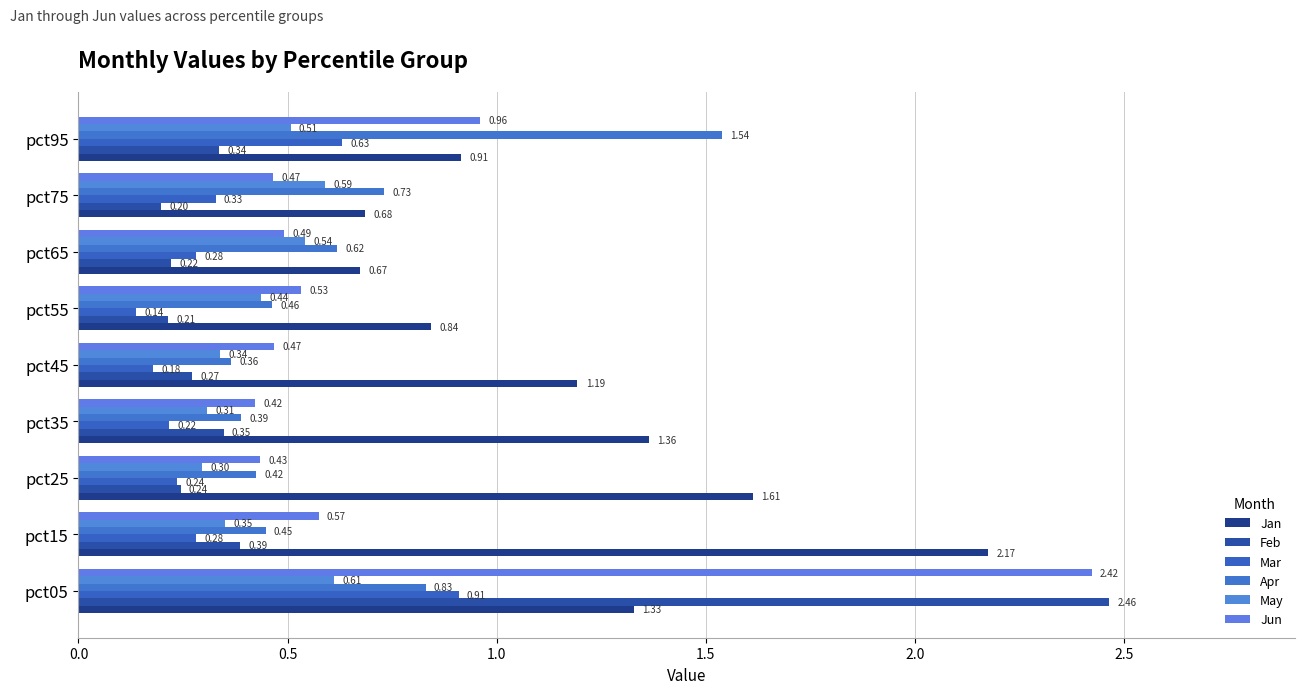

What is the value of the Jun bar at the 4th from the left?

0.4